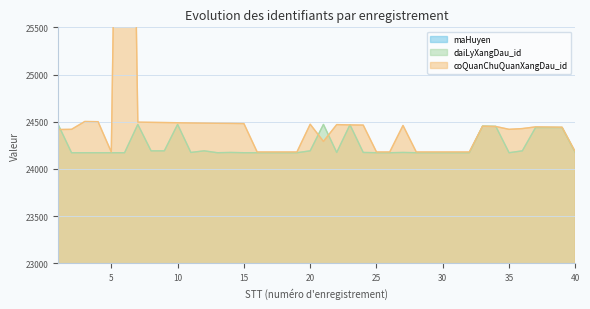

What is the difference between the second highest and minimum values in the maHuyen series?

12